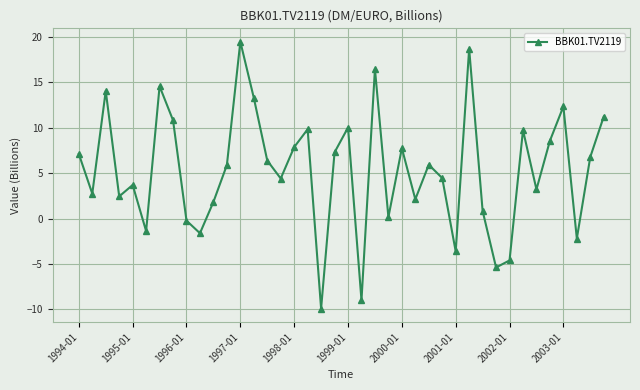

What is the value of the 15th point from the left?

6.4